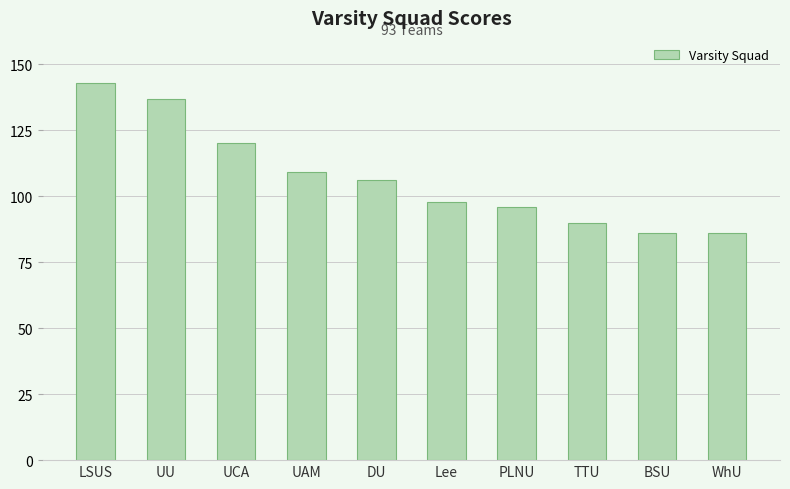

What is the greatest value displayed?

143